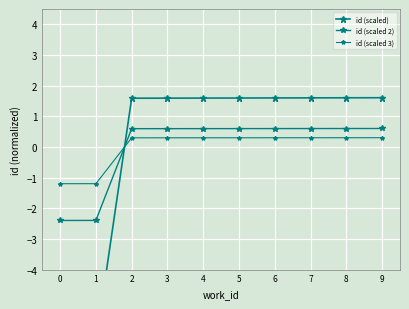

At which label does id (scaled 2) reach its peak?

9